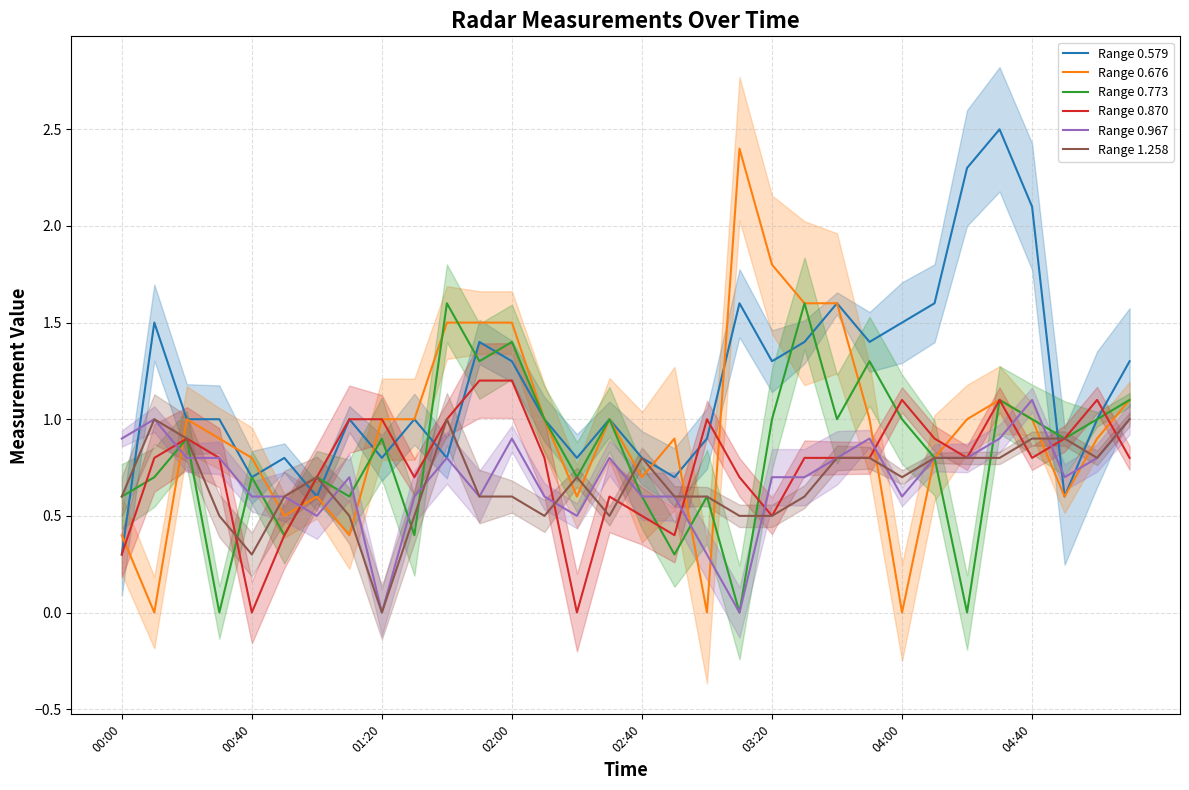

At which label does Range 1.258 reach its minimum?

01:20